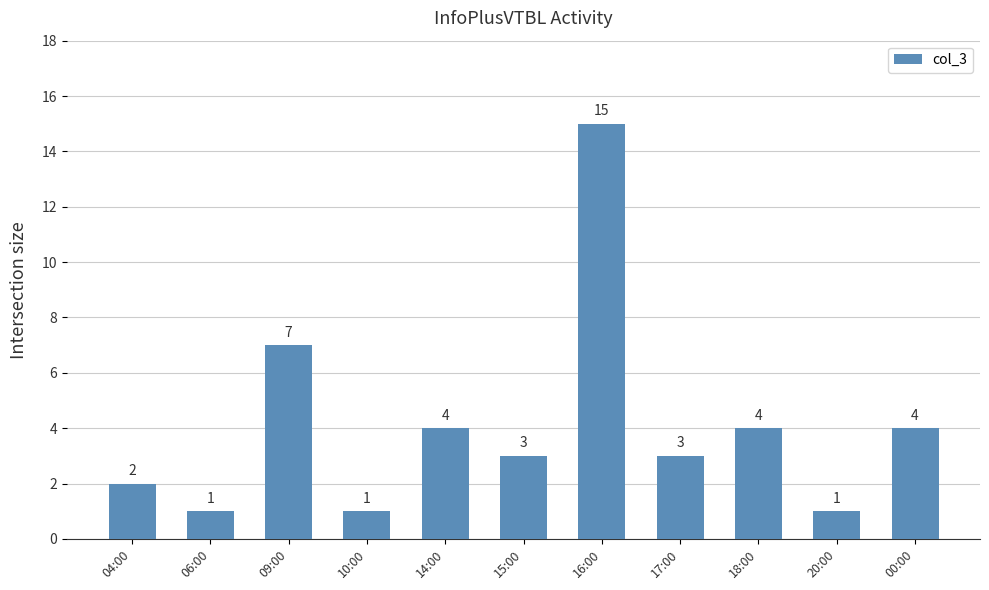

Approximately how many times larger is the value at 14:00 compared to 00:00?

1.0